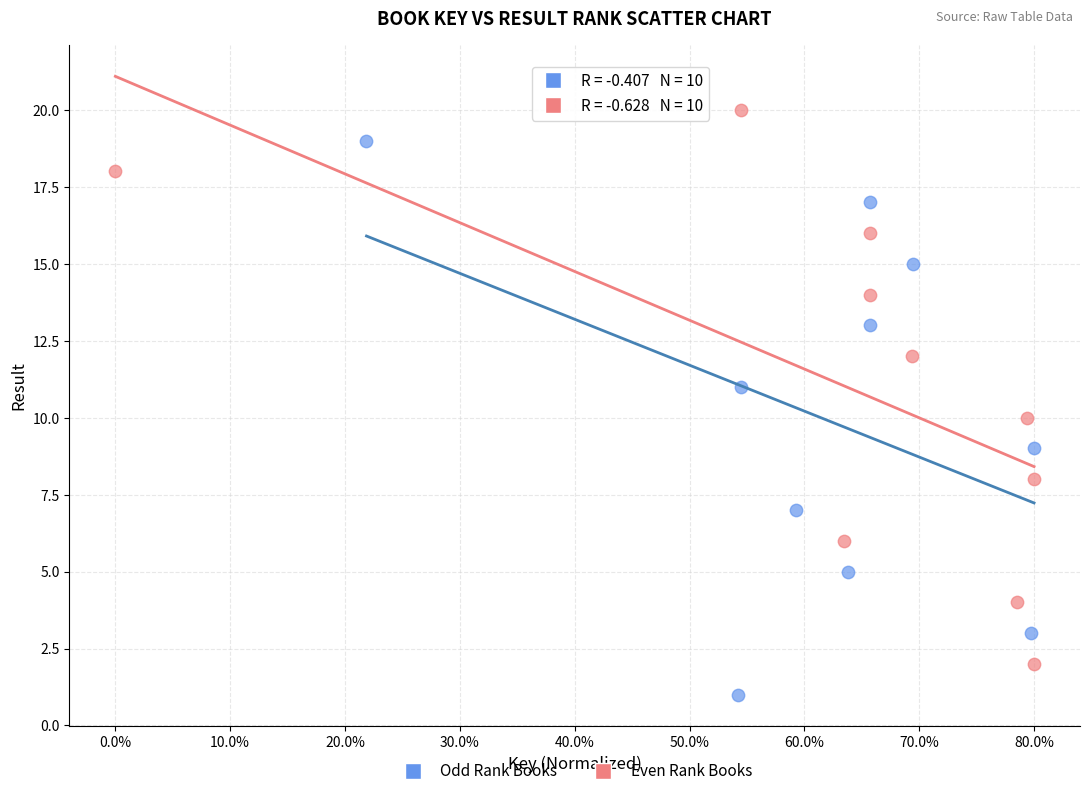

Which series reaches the maximum Y coordinate?

Even Rank Books